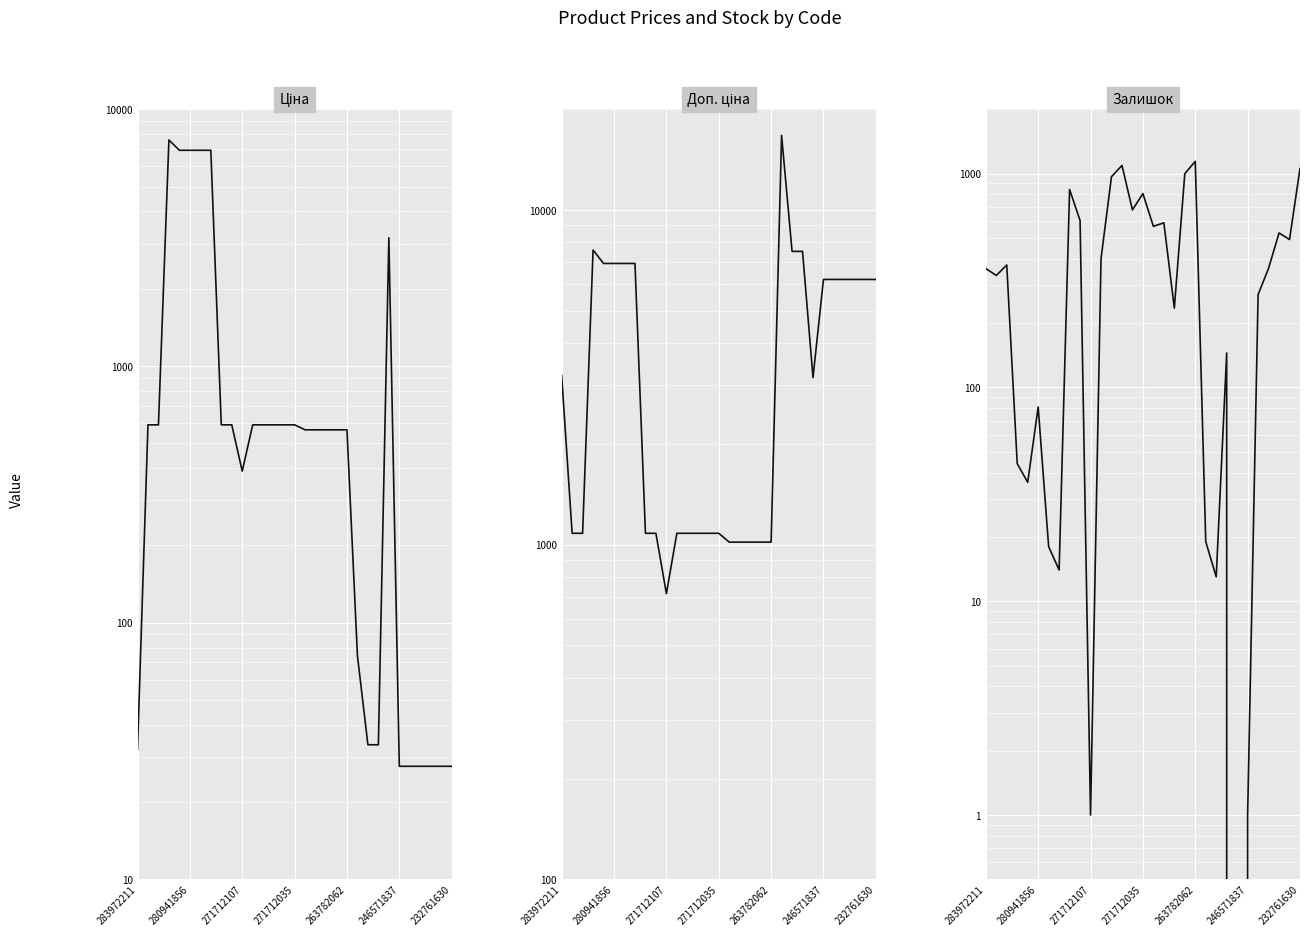

Rank the series by their maximum value, from lowest to highest.

Залишок, Ціна, Доп. ціна